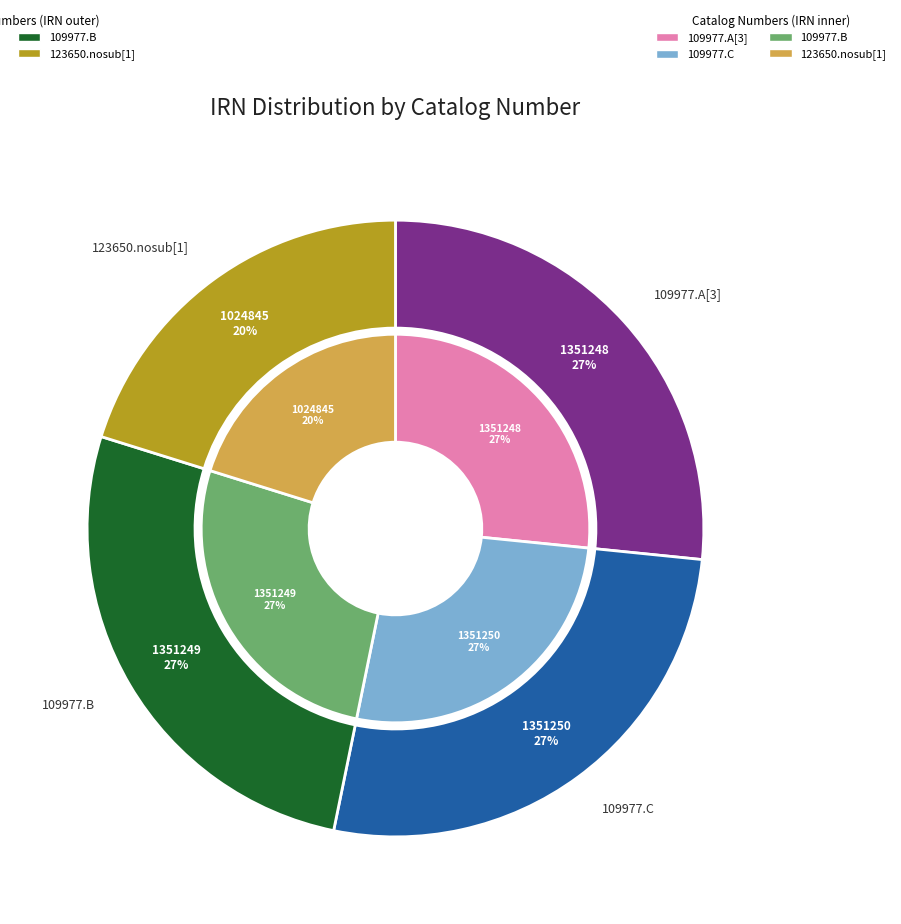

True or false: 109977.B accounts for 32% of the total.

False